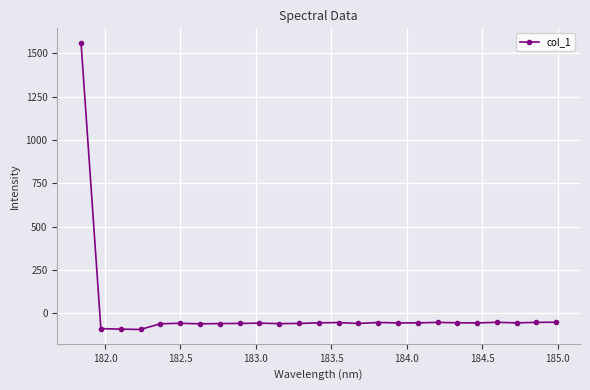

Does the chart have visible grid lines?

Yes